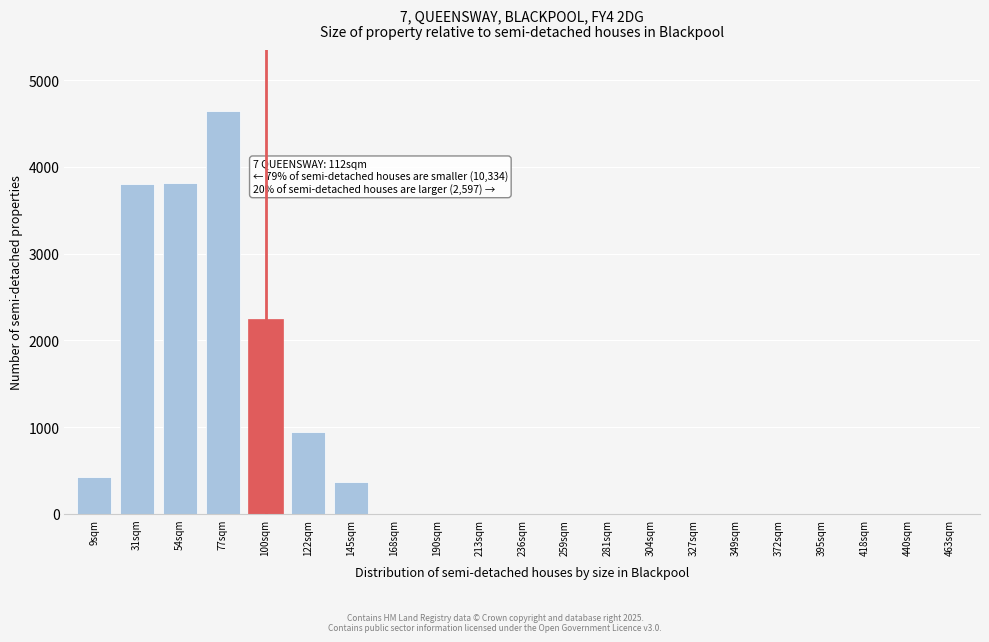

Which has a higher value, 145sqm or 304sqm?

145sqm